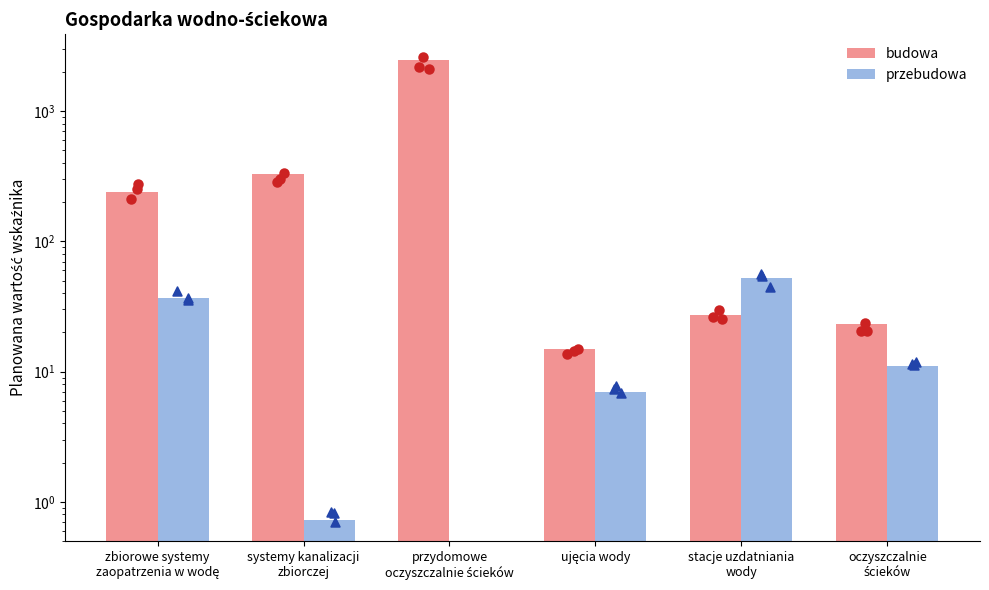

At how many categories does at least one series exceed 937?

1